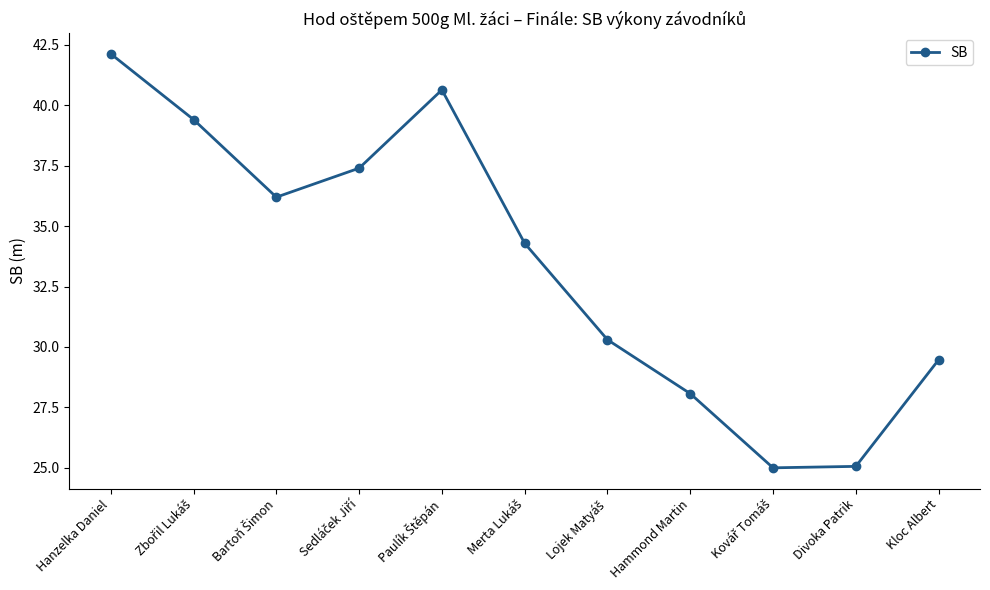

How many values exceed 34?

6